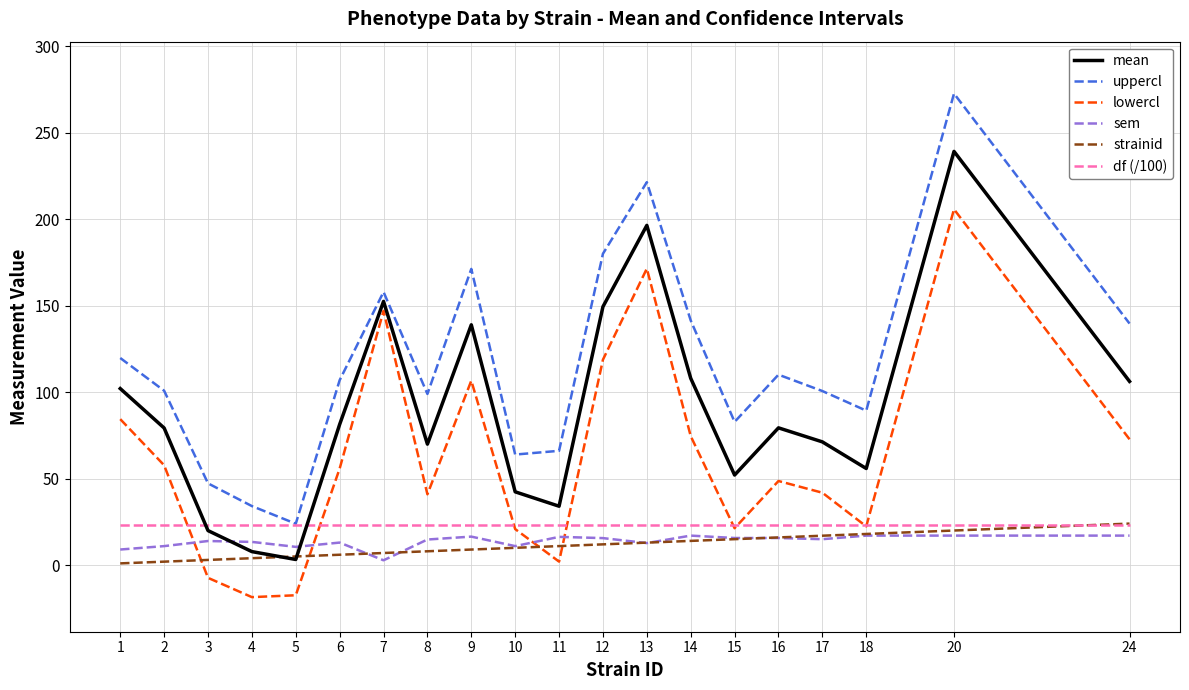

Where do lowercl and strainid first cross each other?

2 and 3